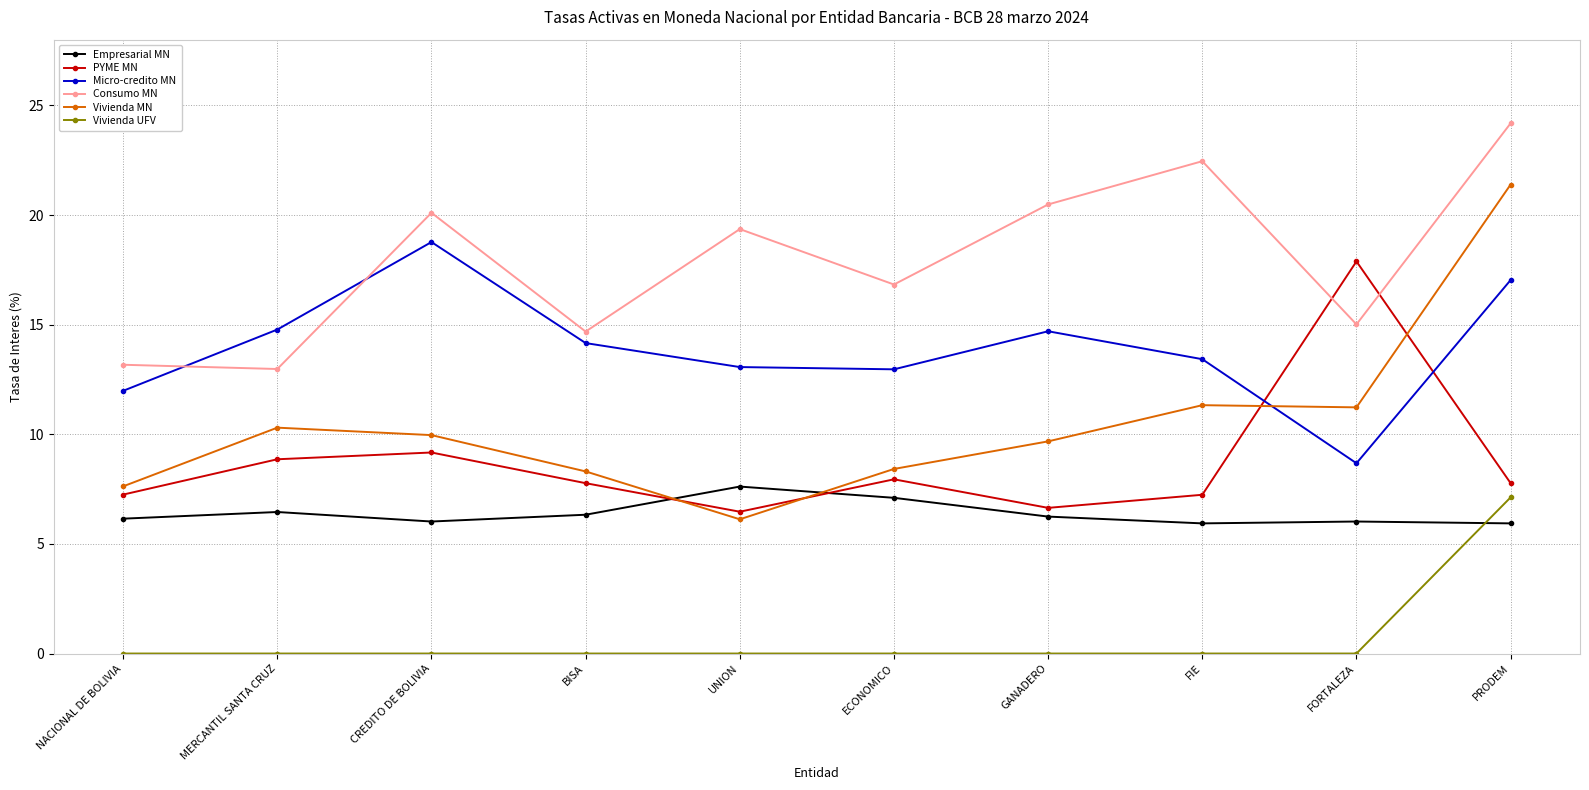

At how many categories does at least one series exceed 14?

9